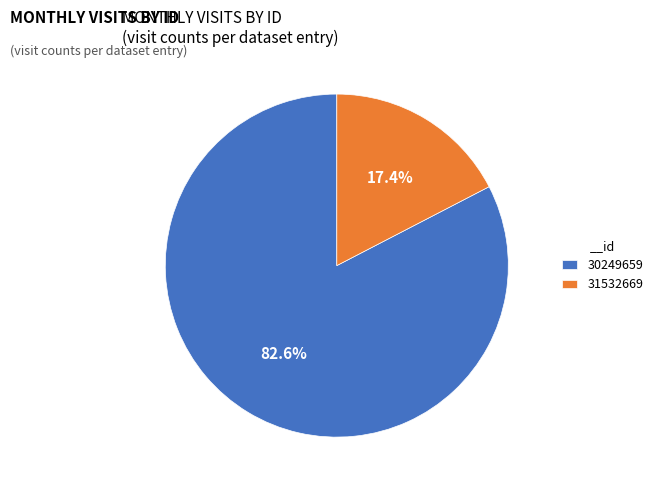

True or false: 30249659 accounts for 98% of the total.

False